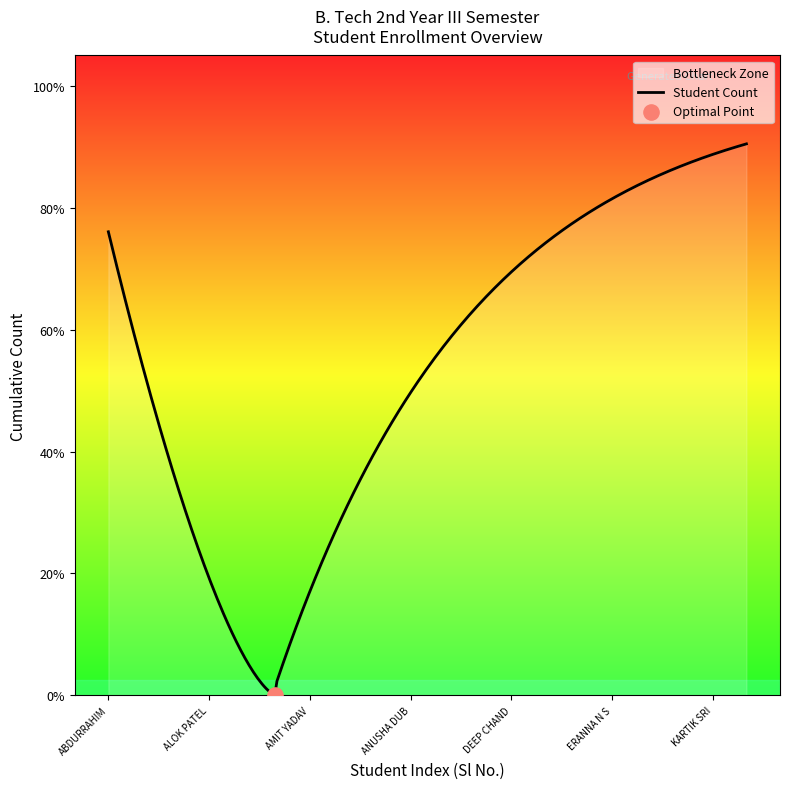

What is the ratio of the value at ANSHIKA TIWARI to the value at ERANNA N S?

0.6